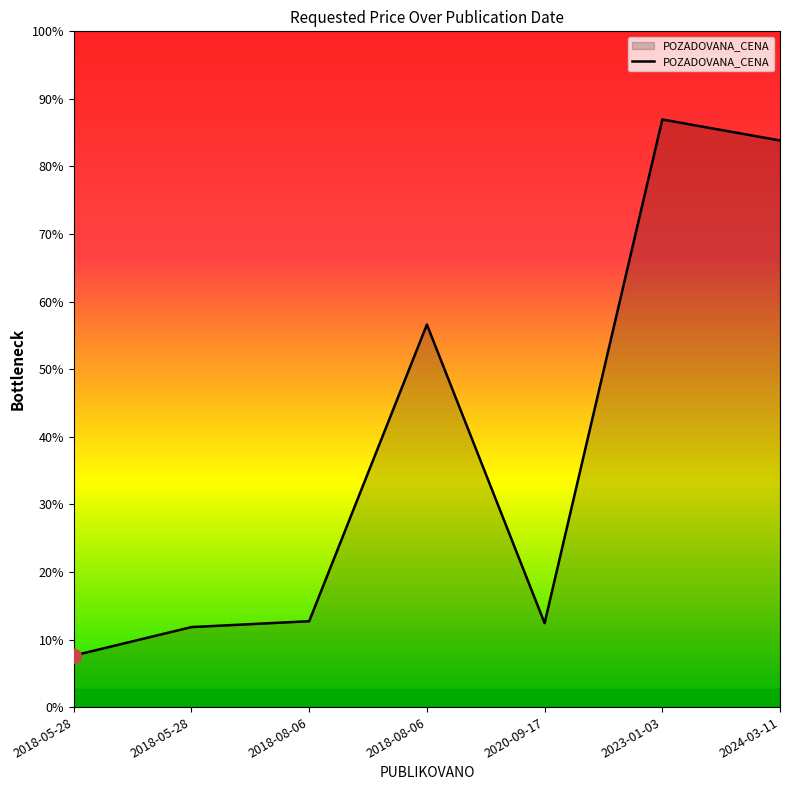

Which category has the lowest value across all series?

2018-05-28